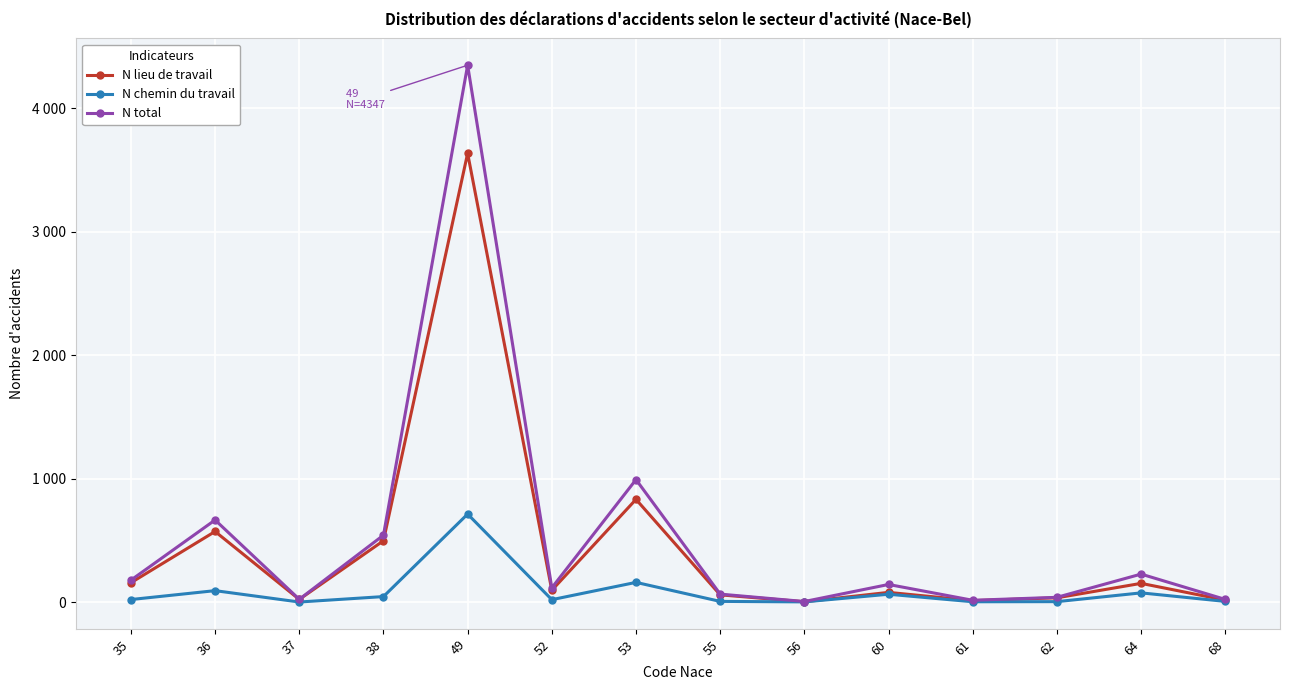

True or false: N chemin du travail and N total cross at least once.

False